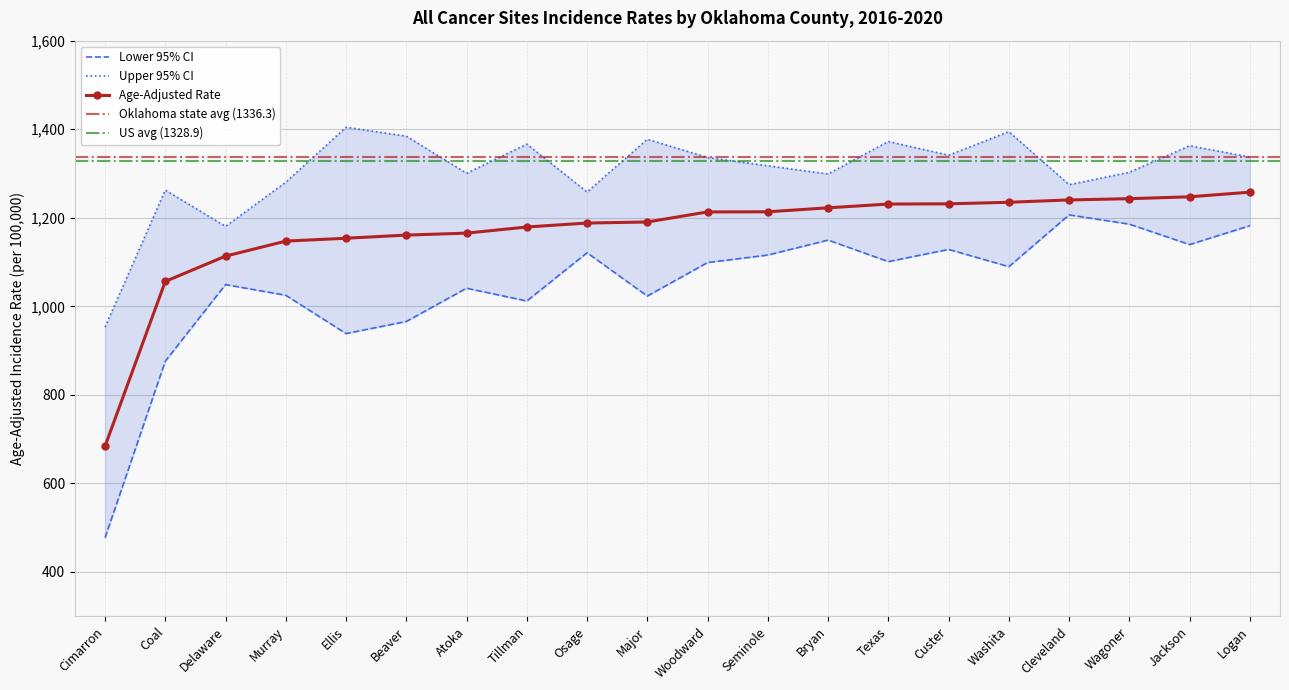

At which category is the sum across all series the highest?

Logan